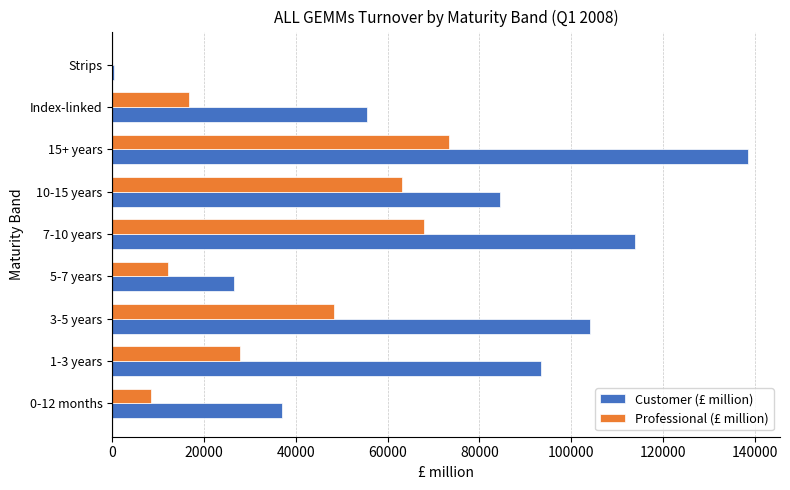

Which series changed the most between 5-7 years and Index-linked?

Customer (£ million)